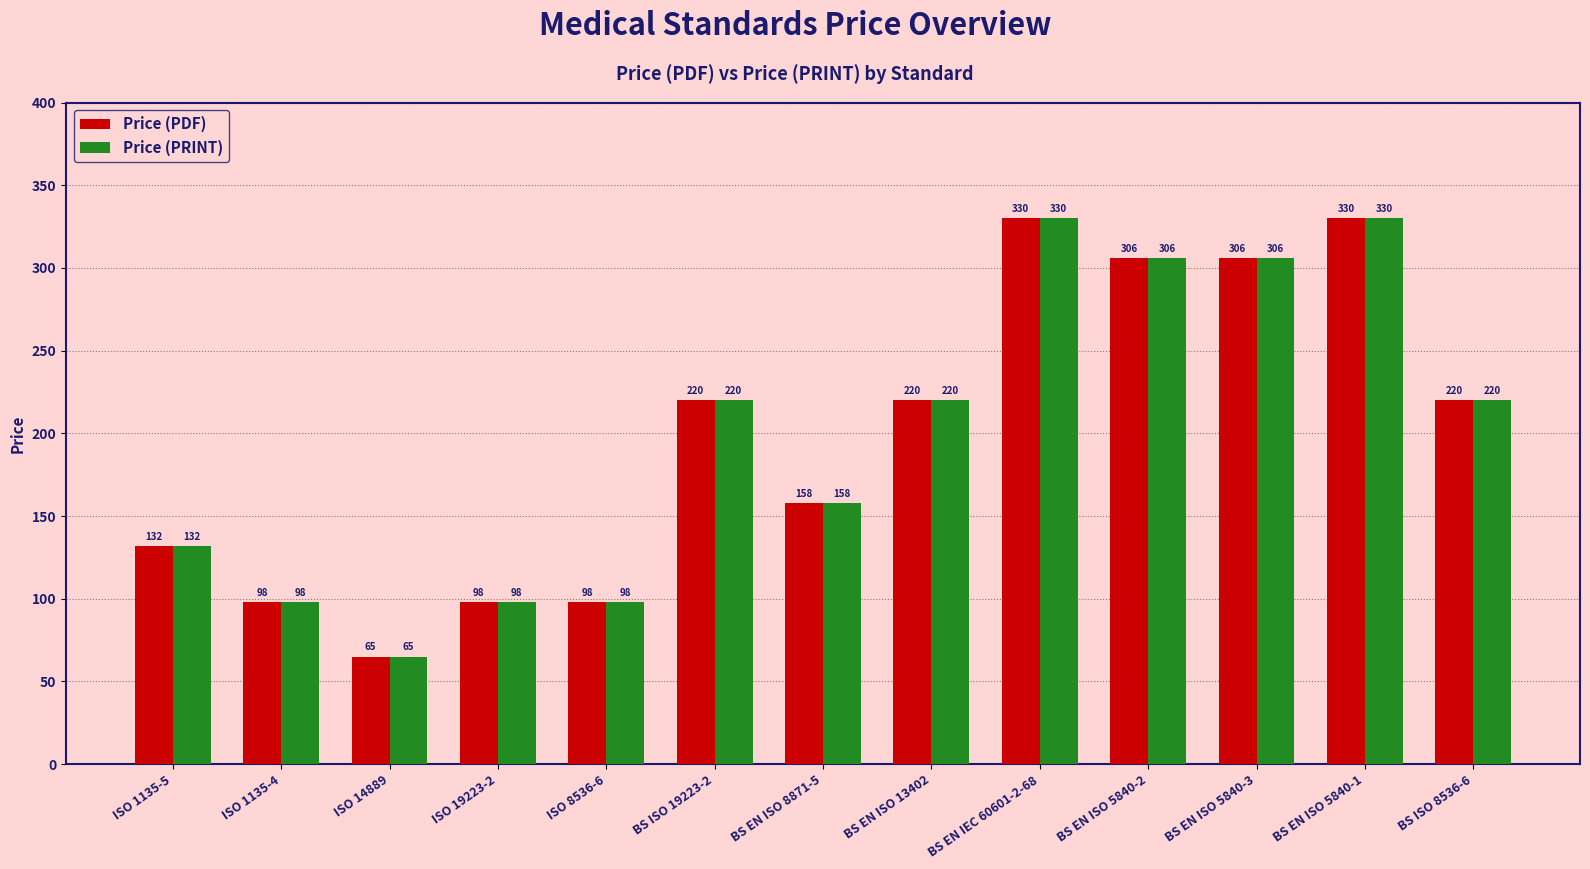

At how many categories does at least one series exceed 74?

12